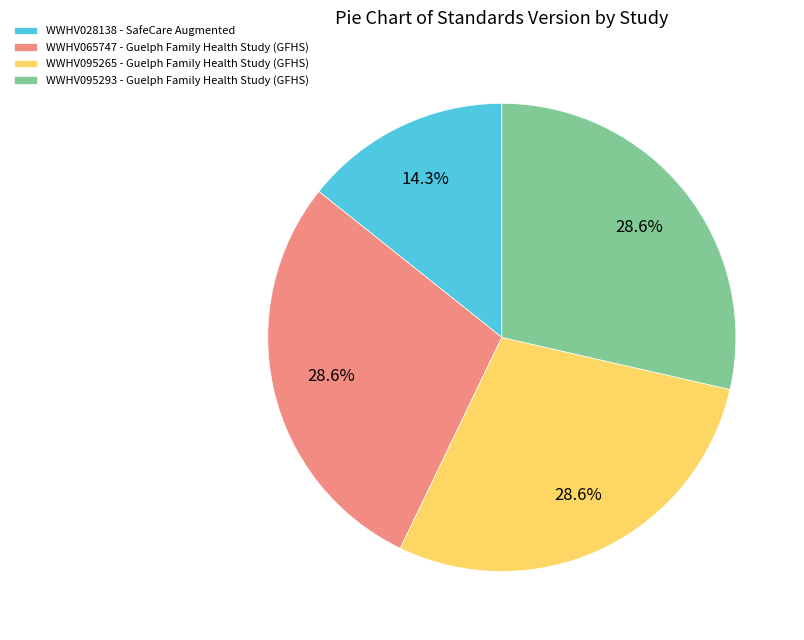

Does WWHV095293 account for over 50% of the chart?

No